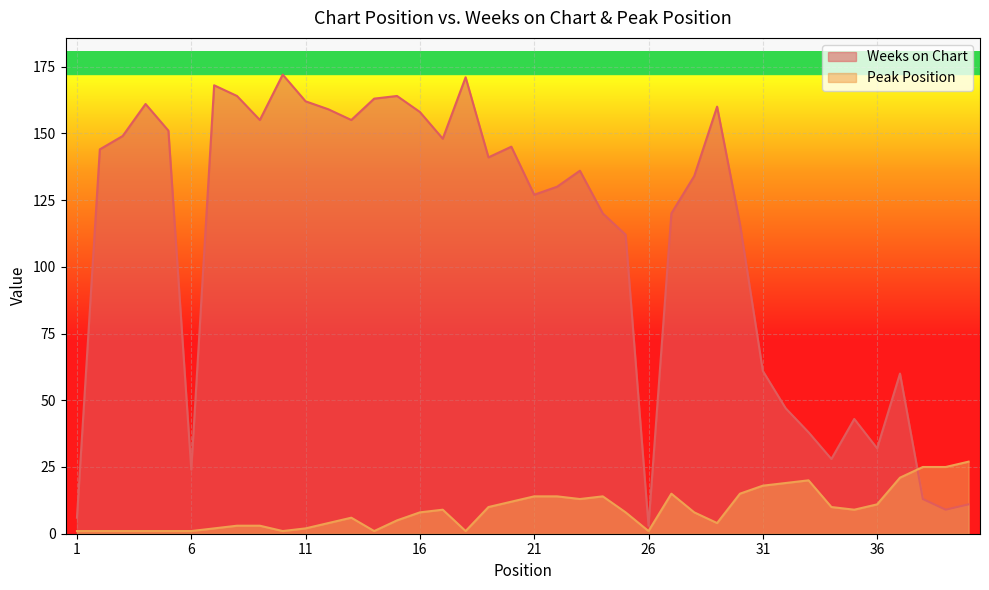

What is the value of the Weeks on Chart point at the 1st from the left?

6